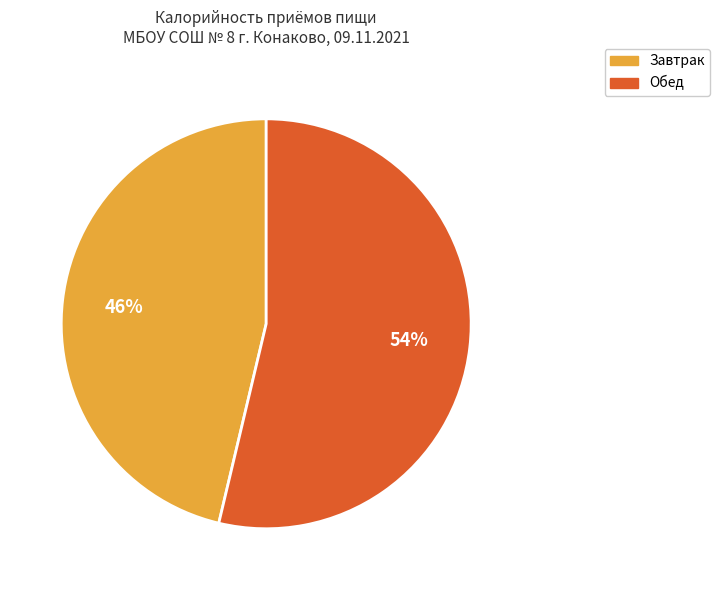

What percentage is the Завтрак slice, to the nearest percent?

46%